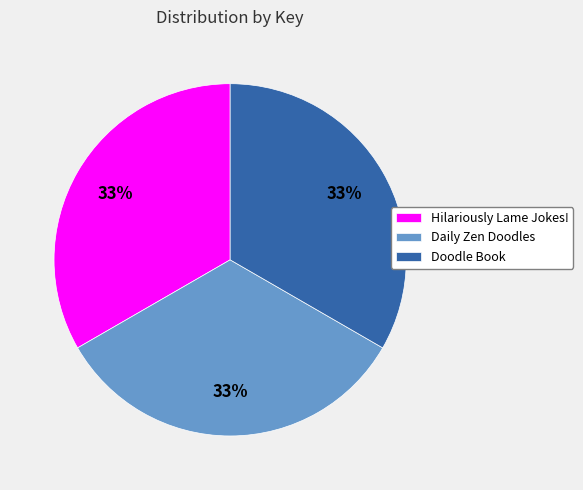

True or false: Daily Zen Doodles accounts for 33% of the total.

True